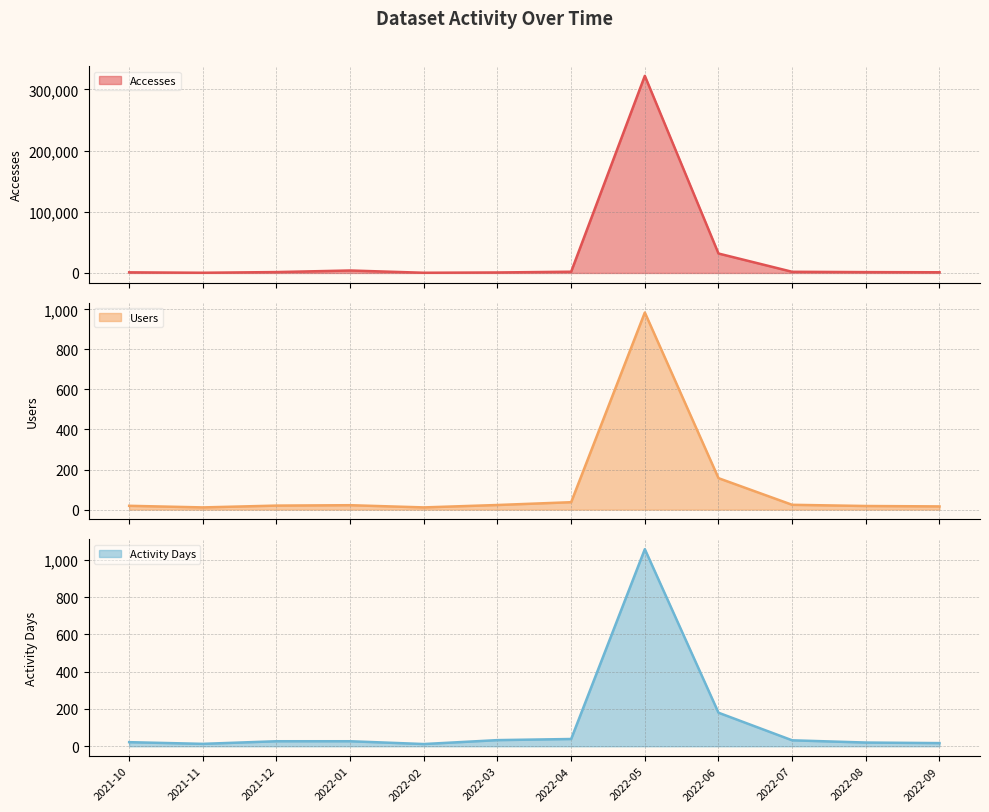

What is the minimum value shown in the chart?

11